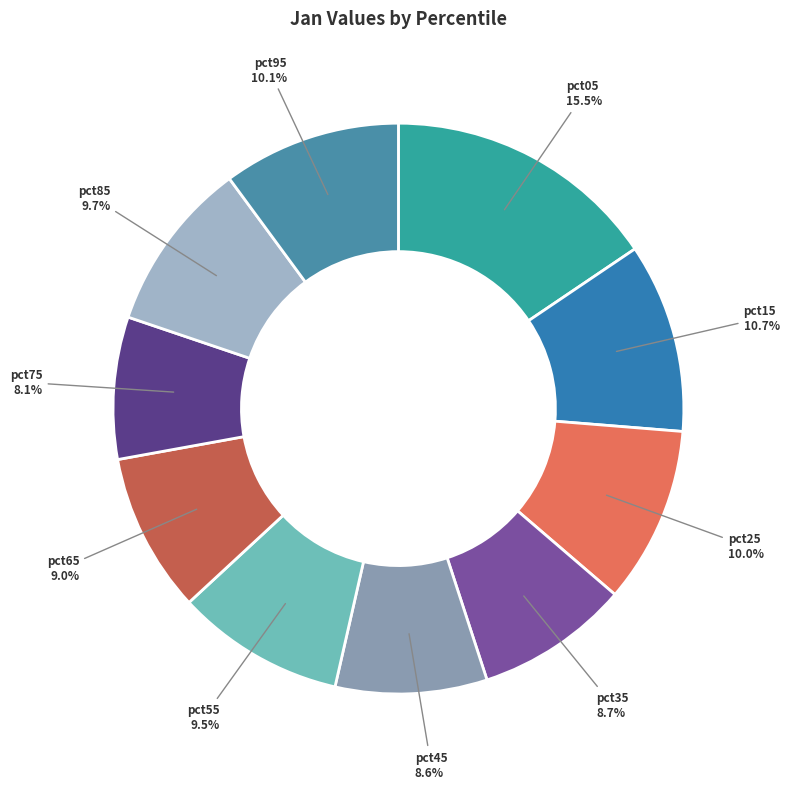

To the nearest percent, what is the average slice percentage?

10%